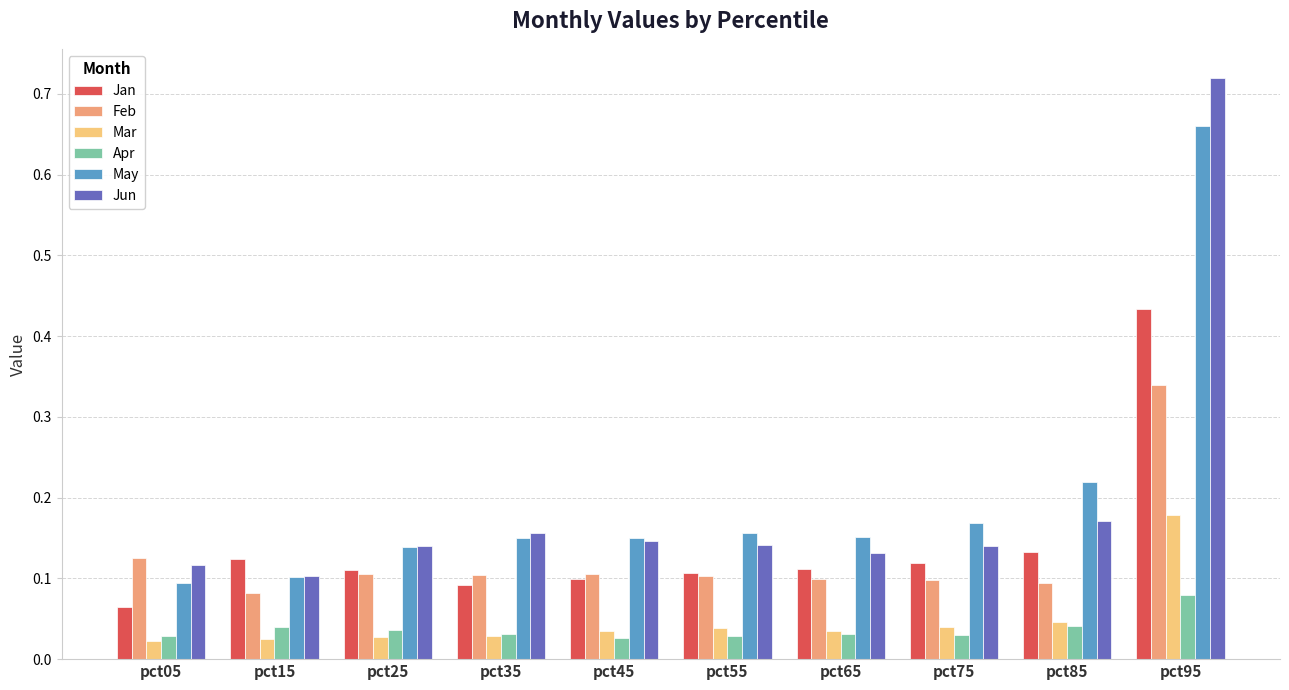

Rank the series at pct95 from lowest to highest value.

Apr, Mar, Feb, Jan, May, Jun